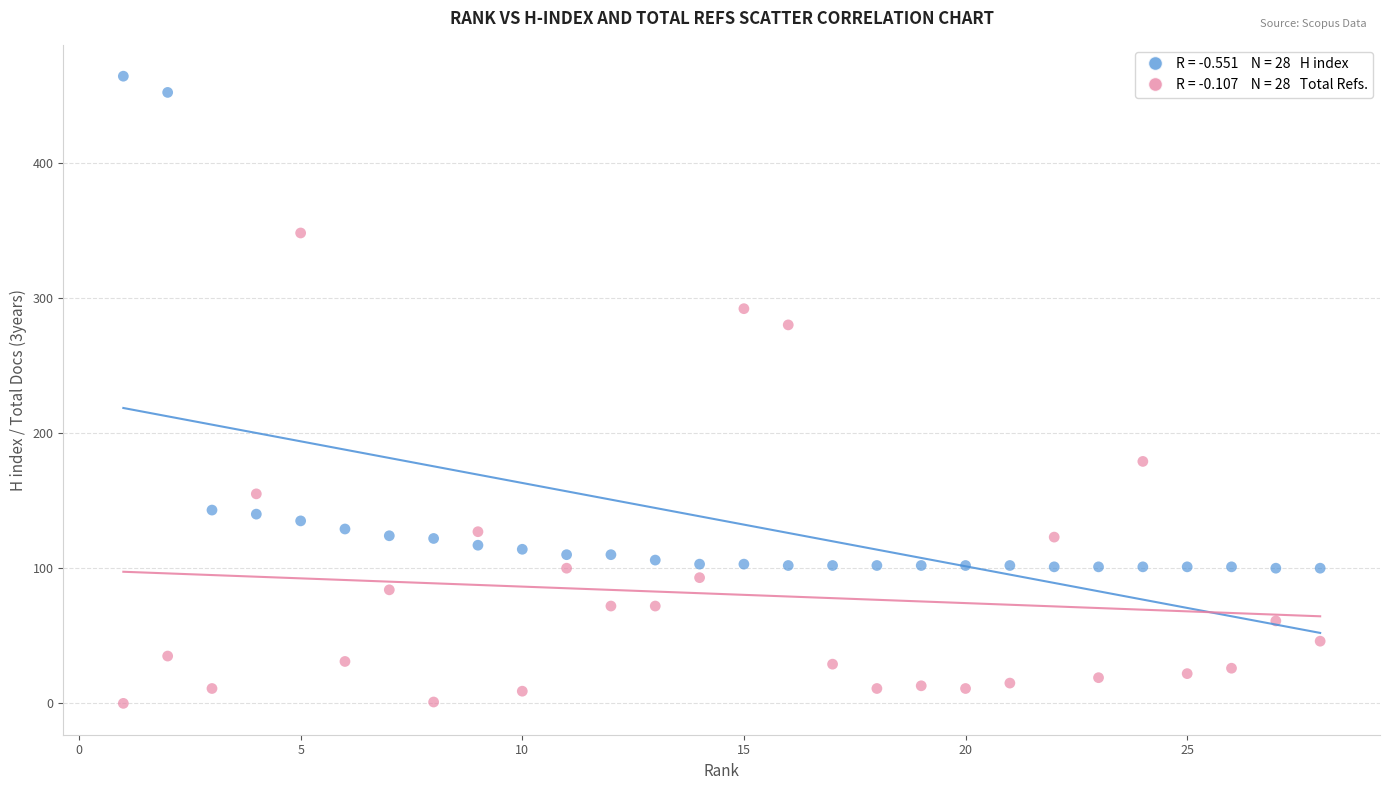

Across all data points, what is the range of X values (max minus min)?

27